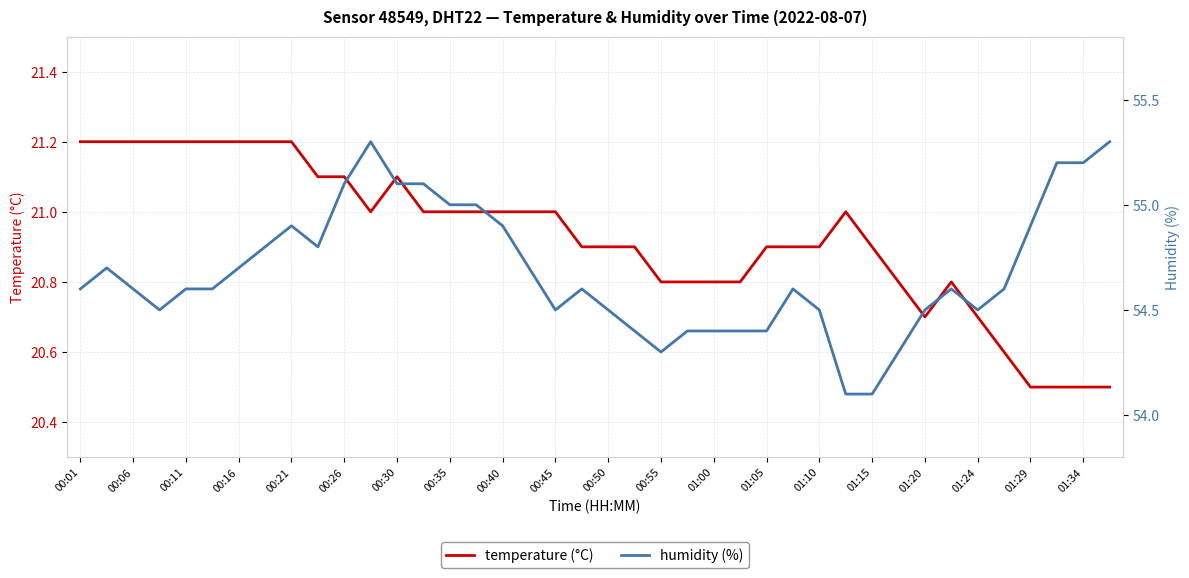

True or false: temperature (°C) has a value of 21.2 at 00:06.

True